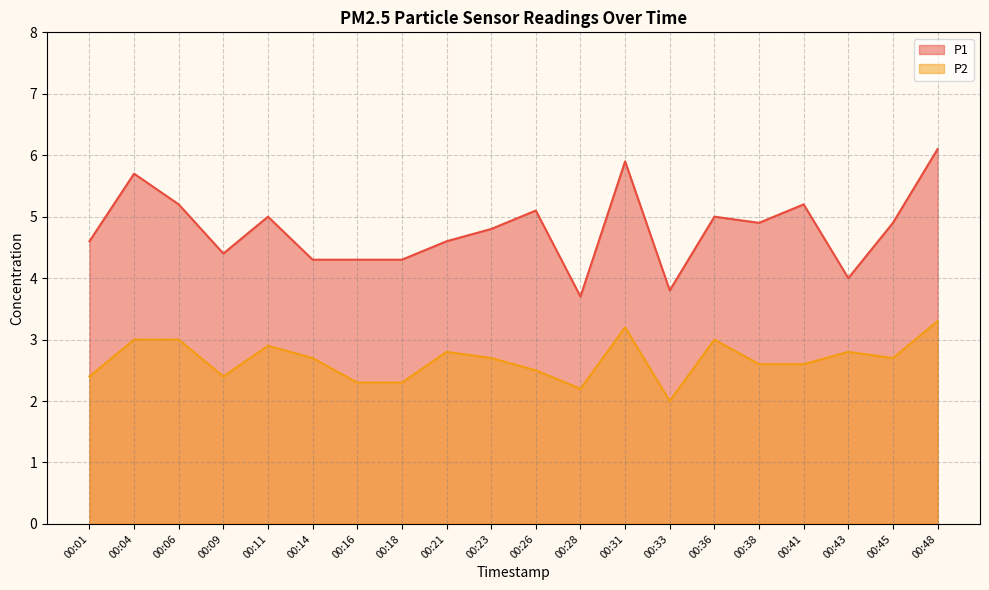

What is the difference between the highest and lowest values at 00:11?

2.1